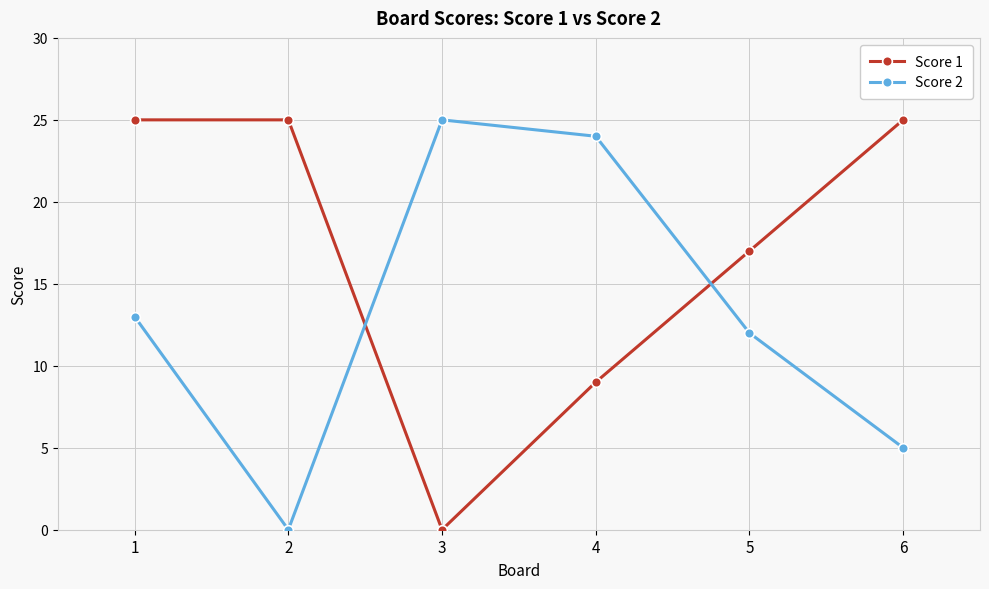

Reading right to left, what are all the values shown in this chart?

Score 1: 25	17	9	0	25	25
Score 2: 5	12	24	25	0	13